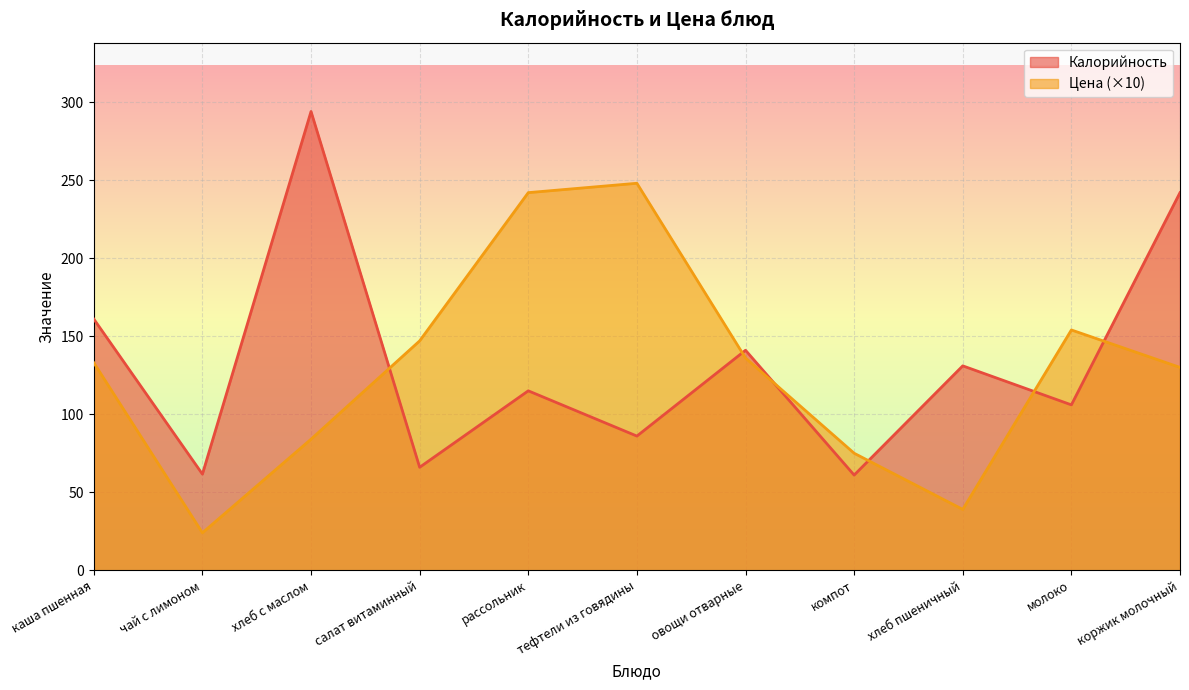

True or false: Цена has more than 0 interior local peaks.

True